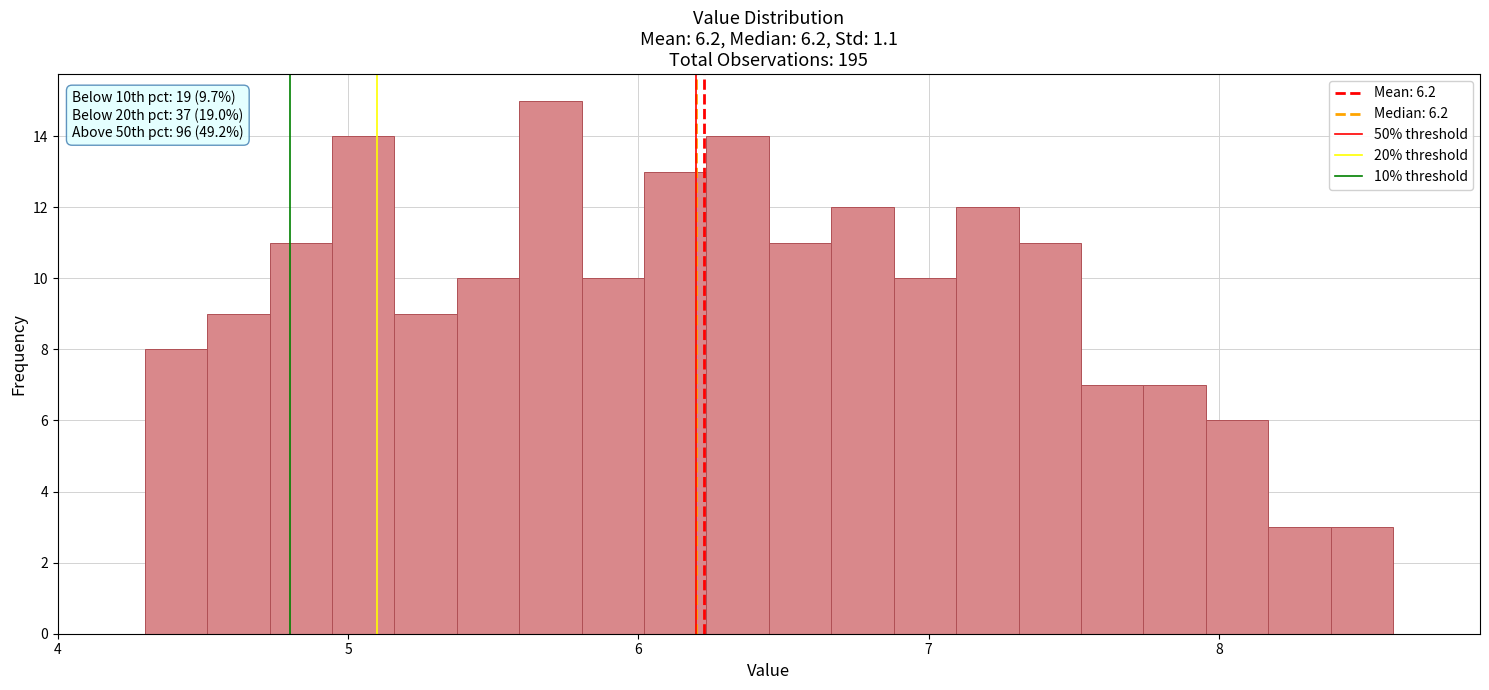

Read against the x-axis, roughly where is the centre of the tallest bar?

5.7